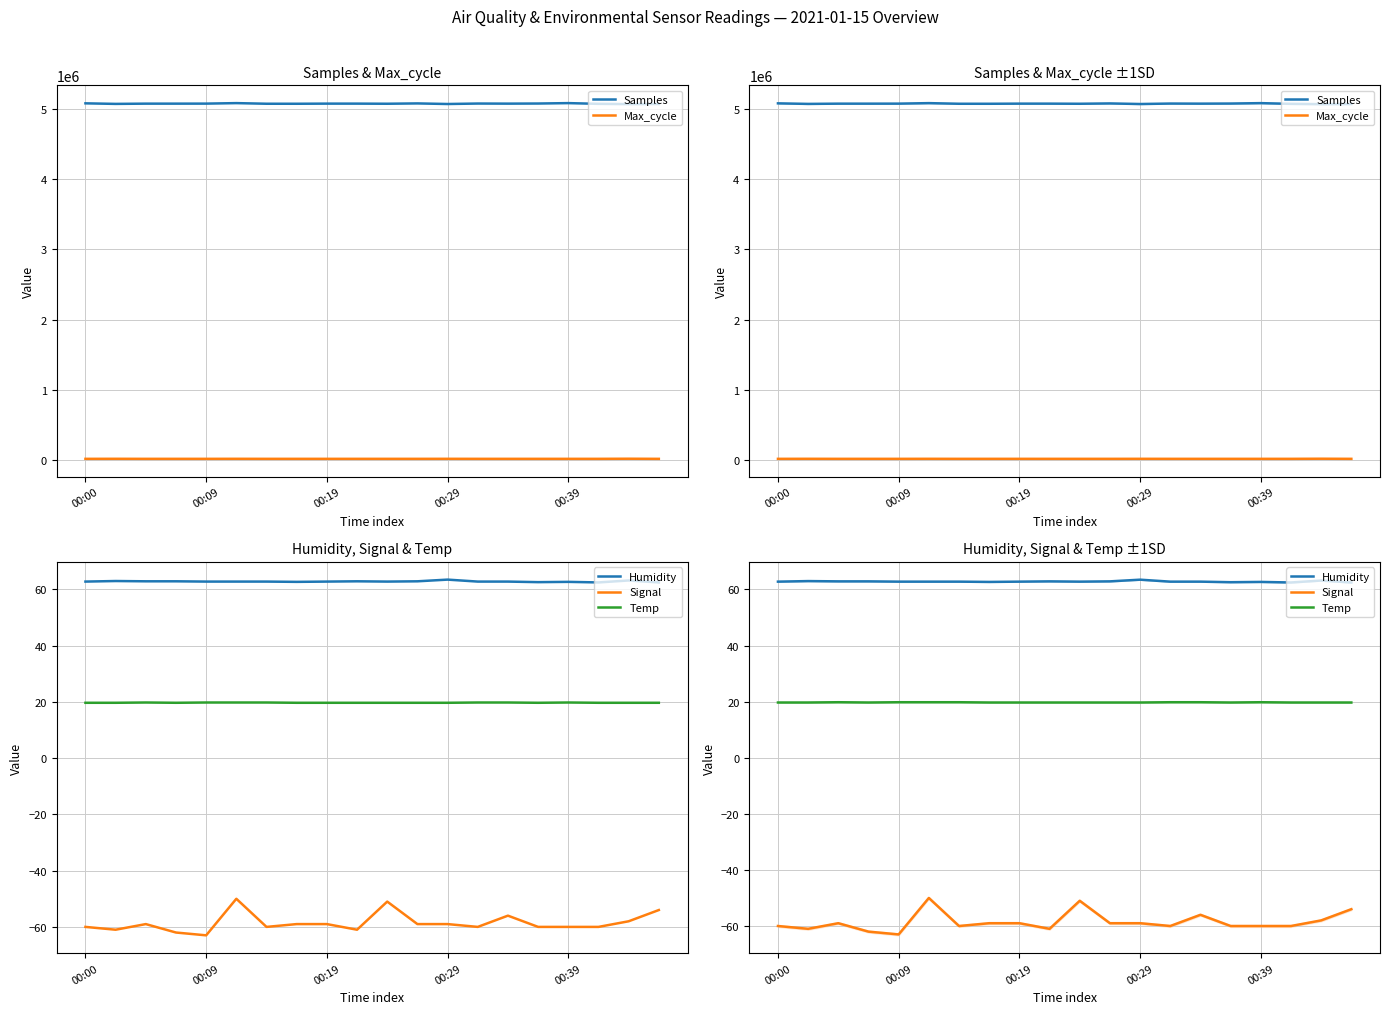

The value of Temp at 17 is 19.7. True or false?

True